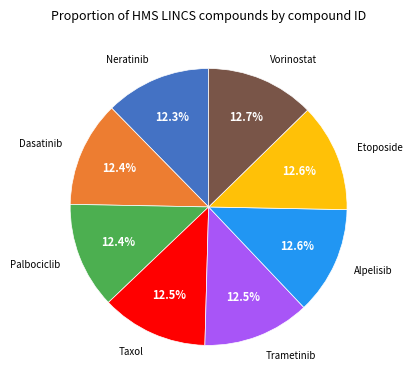

Does any single category account for the majority?

No